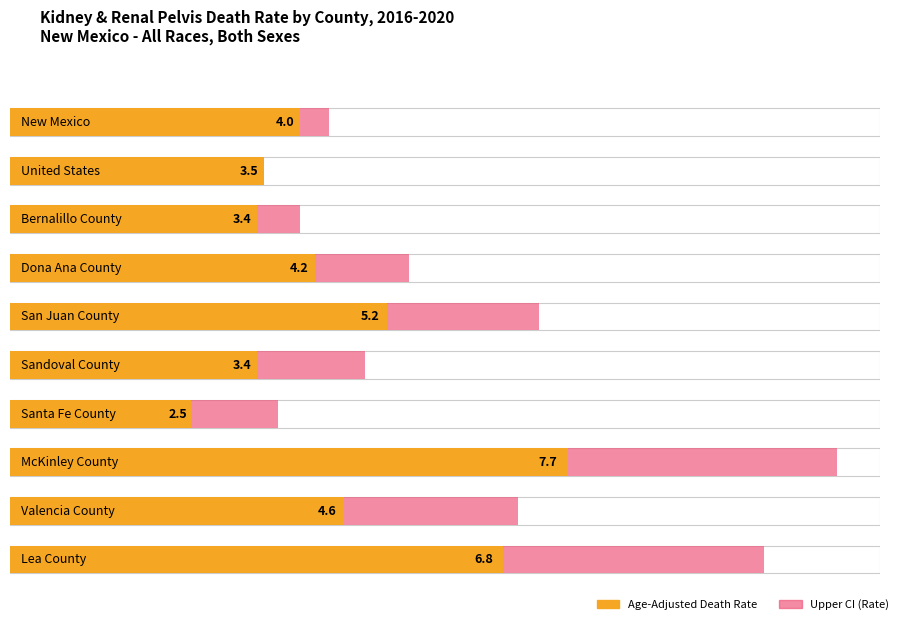

List the series in order of their peak value, lowest first.

Age-Adjusted Death Rate, Upper CI (Rate)